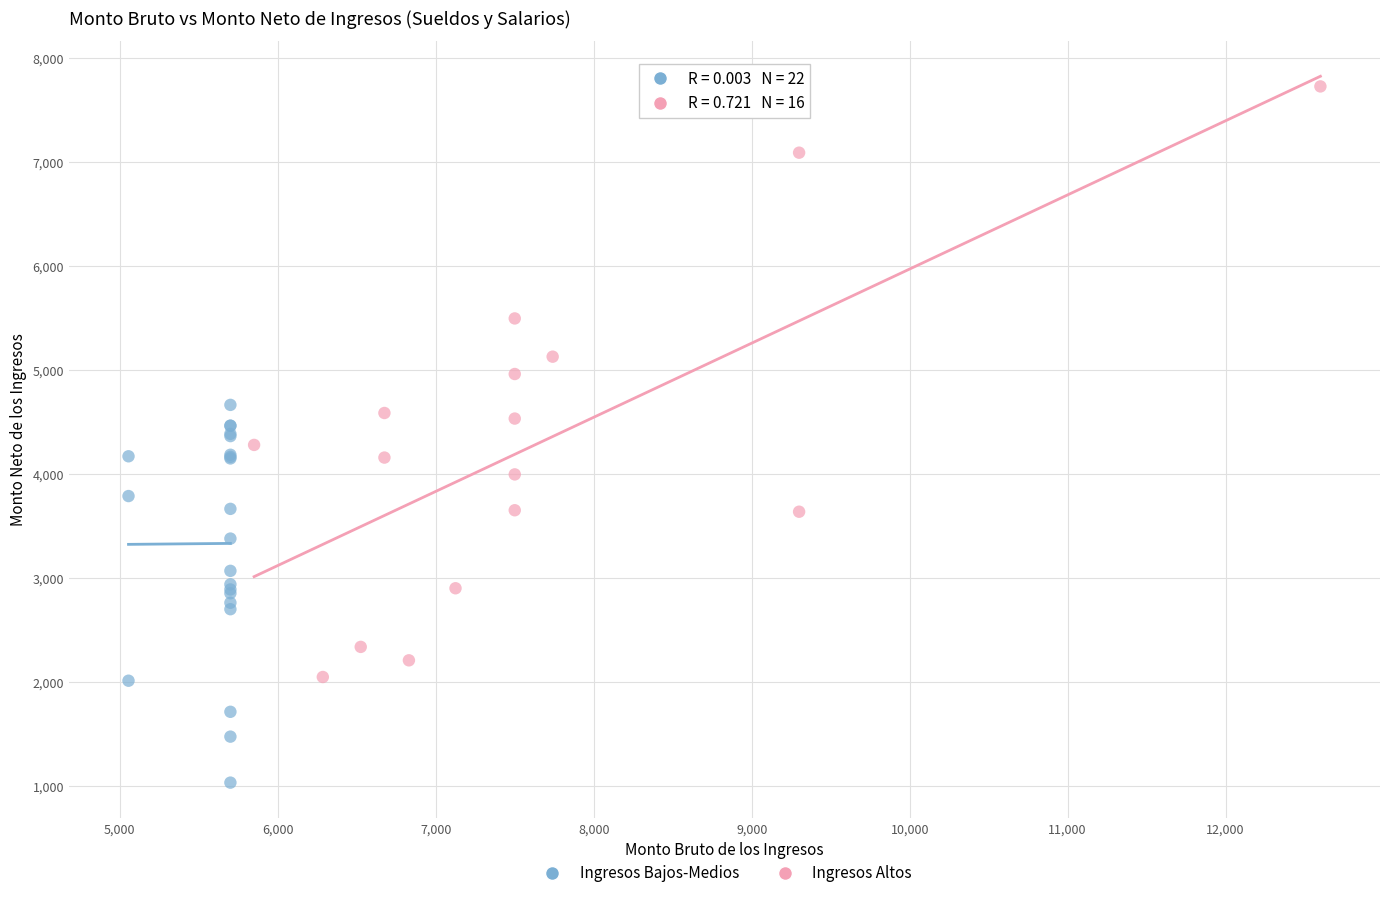

Which series contains the highest Y value?

Ingresos Altos